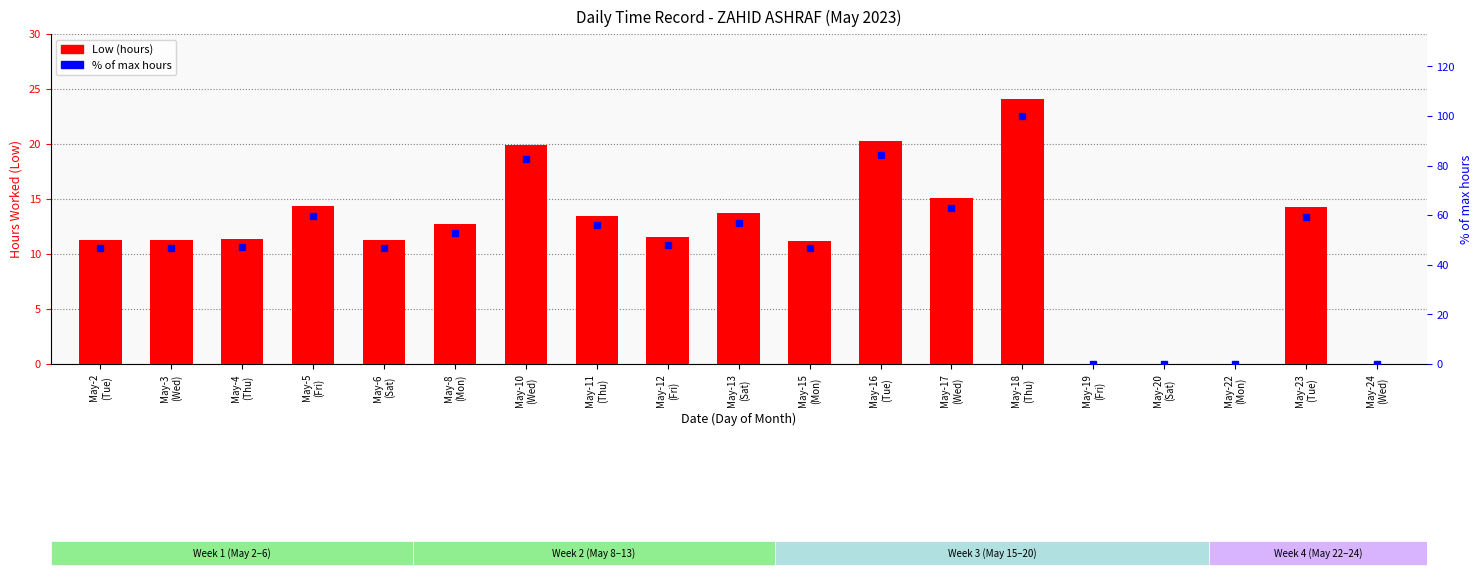

Reading left to right, transcribe all the data shown in this chart.

Low (hours): May-2
(Tue)=11.3	May-3
(Wed)=11.3	May-4
(Thu)=11.4	May-5
(Fri)=14.4	May-6
(Sat)=11.3	May-8
(Mon)=12.7	May-10
(Wed)=19.9	May-11
(Thu)=13.4	May-12
(Fri)=11.5	May-13
(Sat)=13.7	May-15
(Mon)=11.2	May-16
(Tue)=20.3	May-17
(Wed)=15.1	May-18
(Thu)=24.1	May-19
(Fri)=0.0	May-20
(Sat)=0.0	May-22
(Mon)=0.0	May-23
(Tue)=14.3	May-24
(Wed)=0.0
% of max hours: May-2
(Tue)=46.9	May-3
(Wed)=46.9	May-4
(Thu)=47.2	May-5
(Fri)=59.7	May-6
(Sat)=46.8	May-8
(Mon)=52.8	May-10
(Wed)=82.8	May-11
(Thu)=55.9	May-12
(Fri)=48.0	May-13
(Sat)=57.0	May-15
(Mon)=46.6	May-16
(Tue)=84.3	May-17
(Wed)=62.8	May-18
(Thu)=100.0	May-19
(Fri)=0.0	May-20
(Sat)=0.0	May-22
(Mon)=0.0	May-23
(Tue)=59.3	May-24
(Wed)=0.0